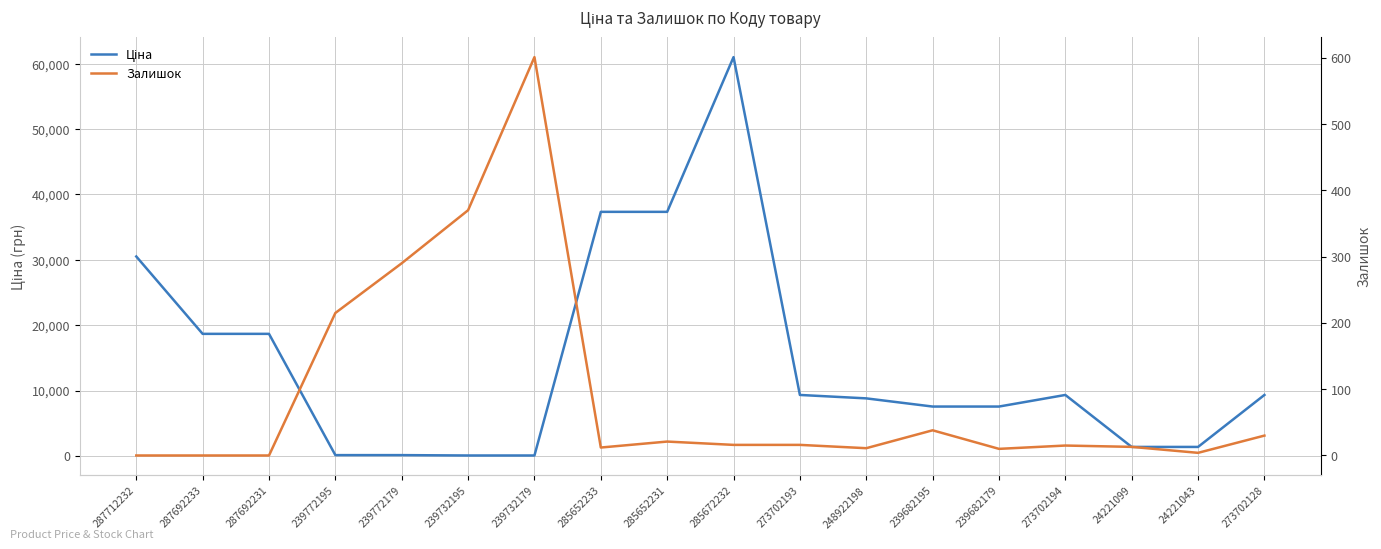

How many interior local valleys does the Залишок series have?

4